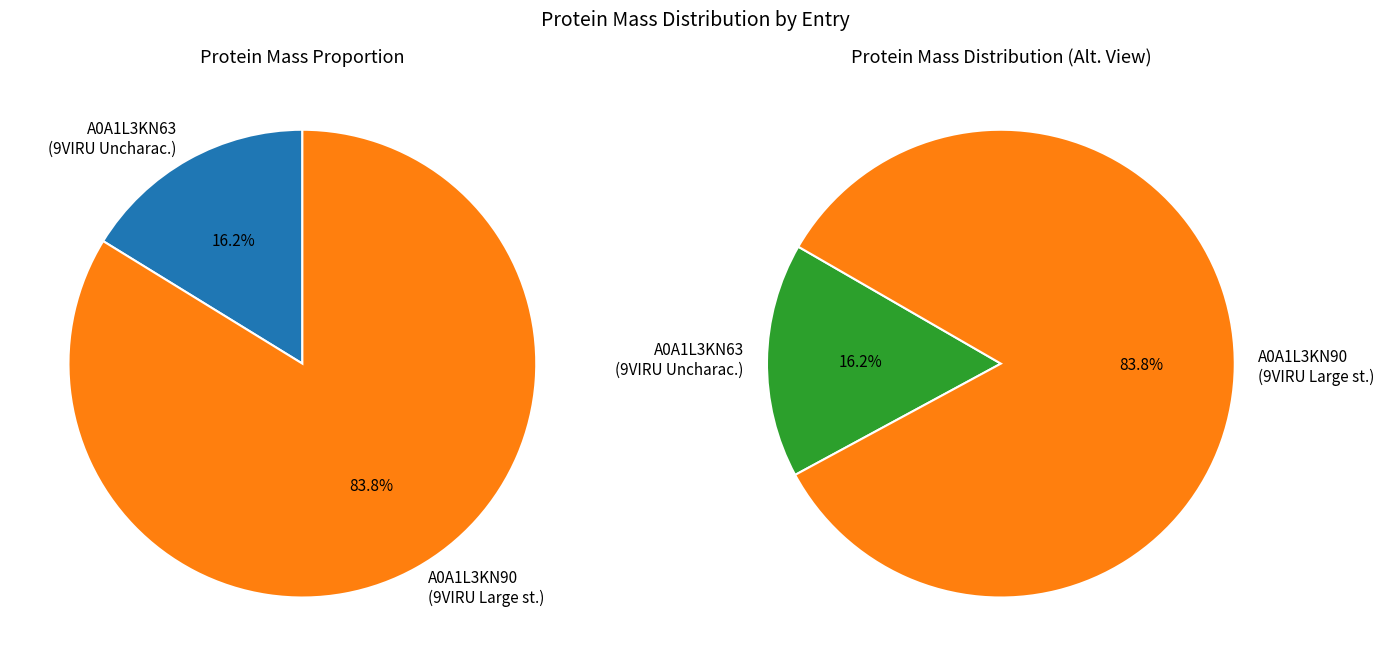

What portion of the pie excludes tr|A0A1L3KN90|A0A1L3KN90_9VIRU?

16.2%